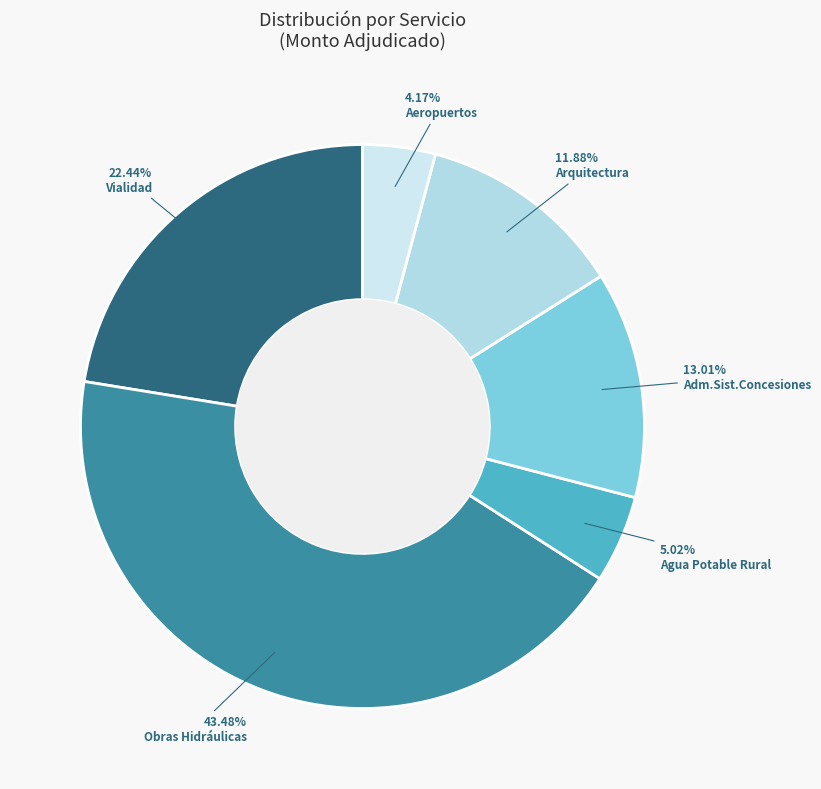

True or false: Agua Potable Rural accounts for 5% of the total.

True